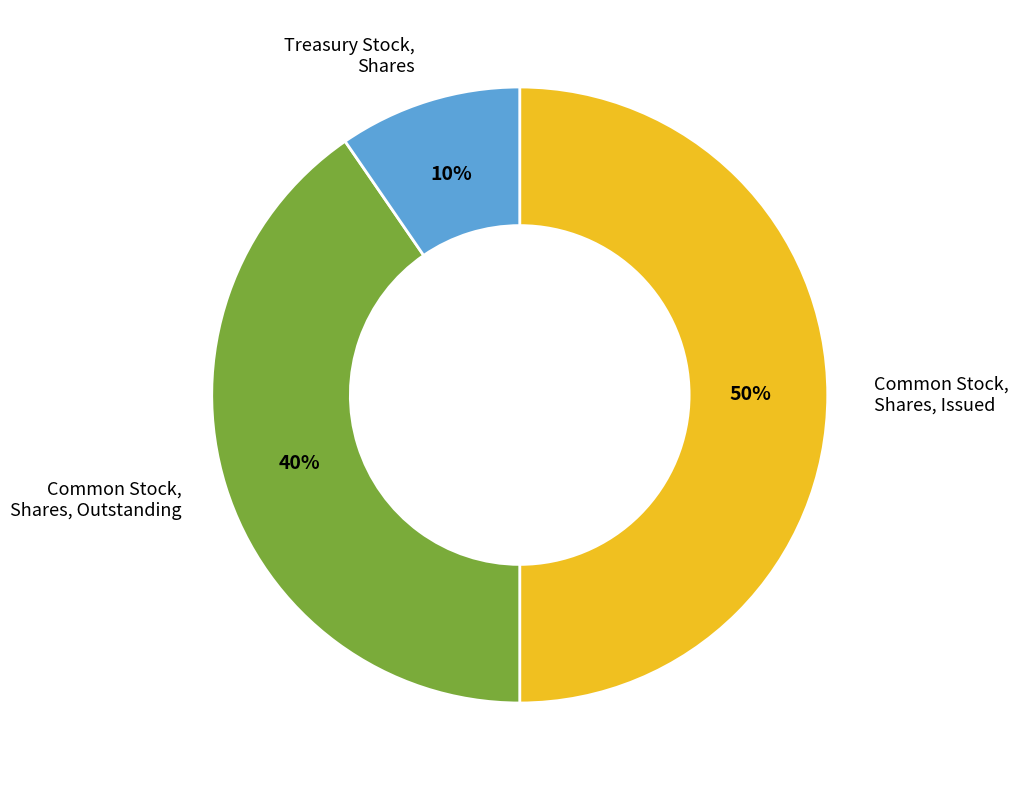

To the nearest percent, what is the average slice percentage?

33%